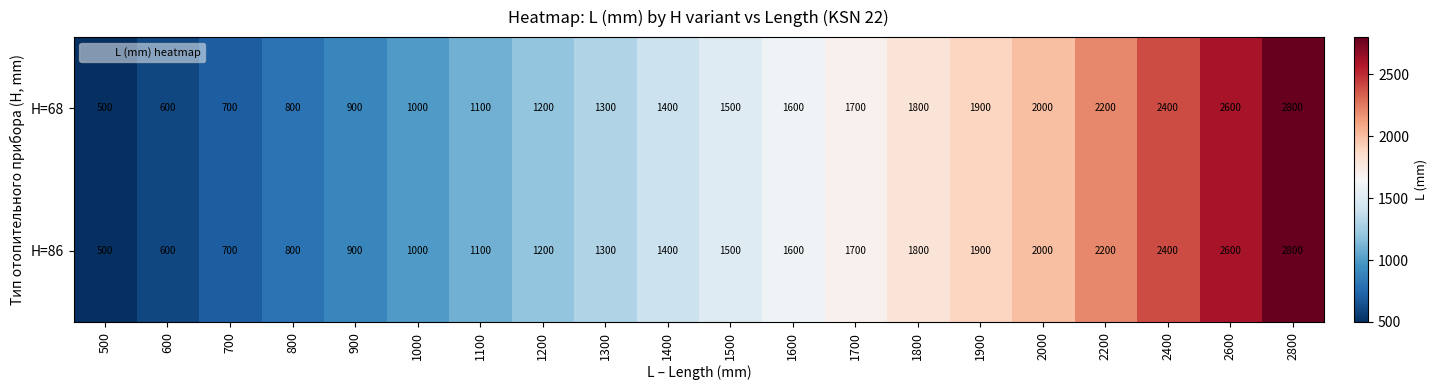

What is the total value across all series at 1300?

2600